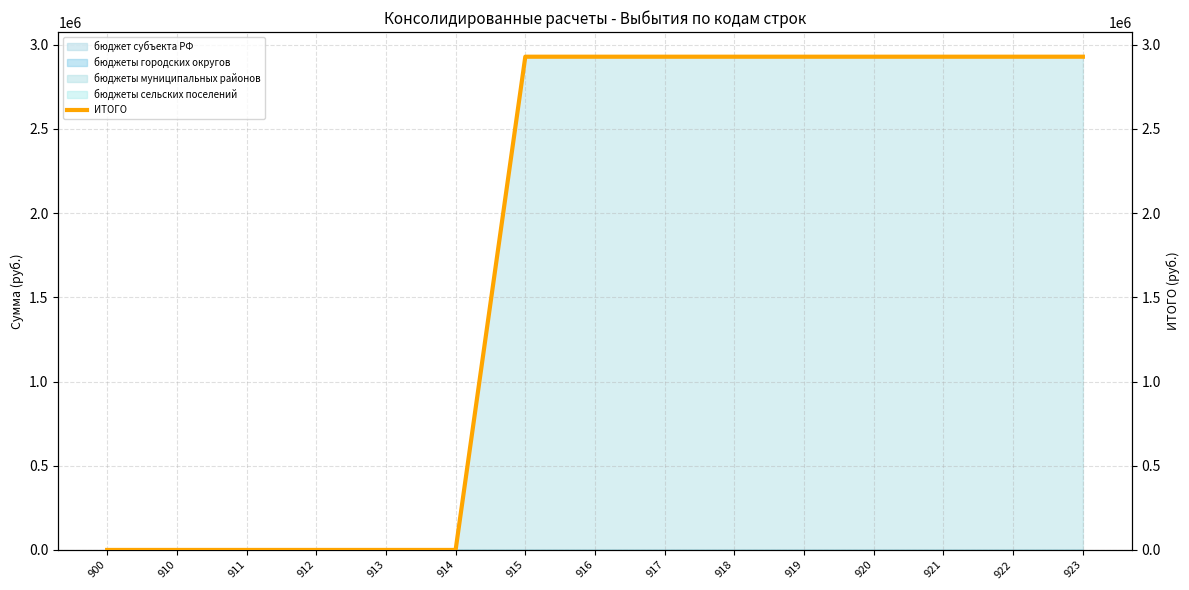

Between 915 and 918, which is larger?

915